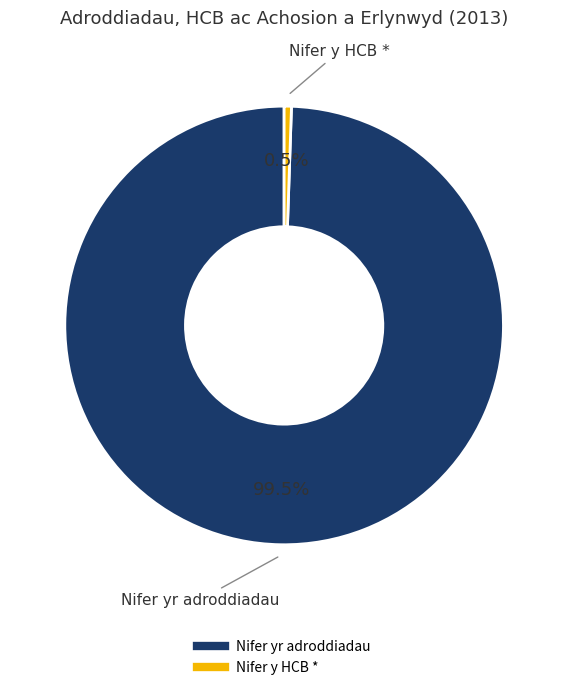

Is there any slice that represents more than half of the pie?

Yes